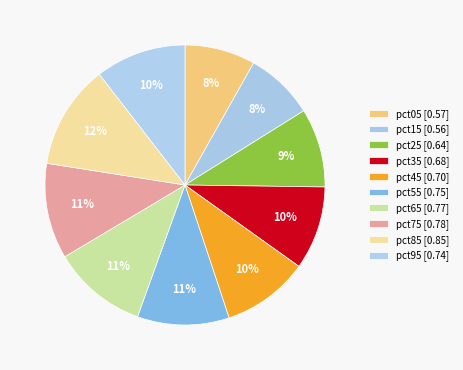

What is the change in value from pct15 to pct65?

+0.2